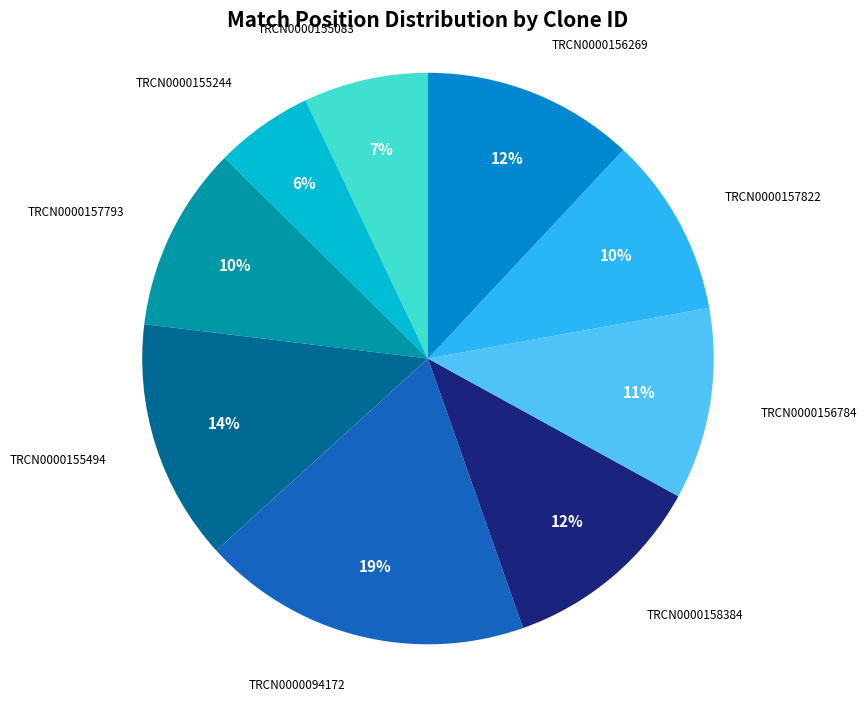

To the nearest percent, what is the difference between the largest and smallest slice percentages?

13%